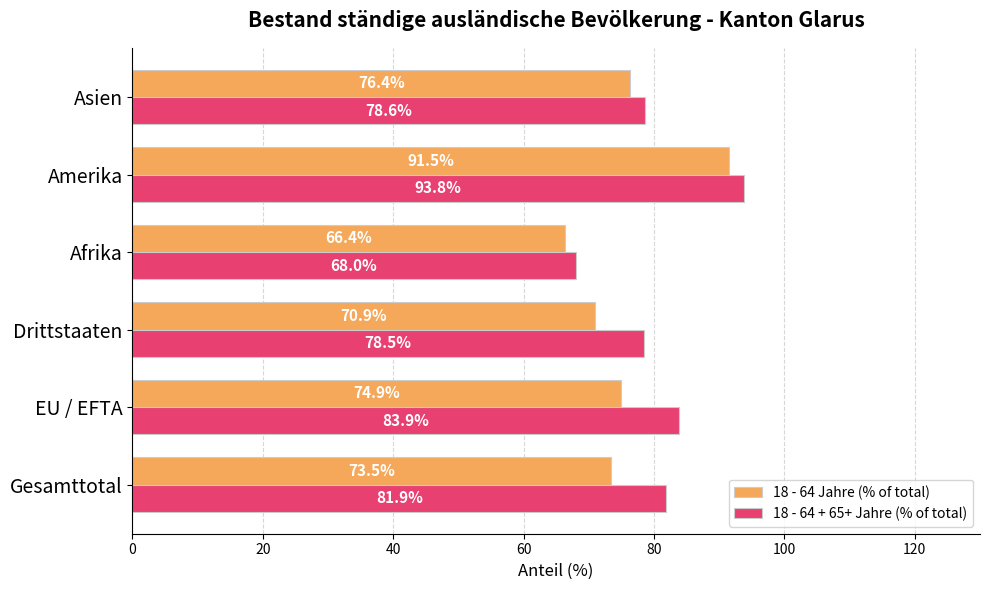

List the labels in order of 18 - 64 Jahre (% of total) value, smallest first.

Afrika, Drittstaaten, Gesamttotal, EU / EFTA, Asien, Amerika